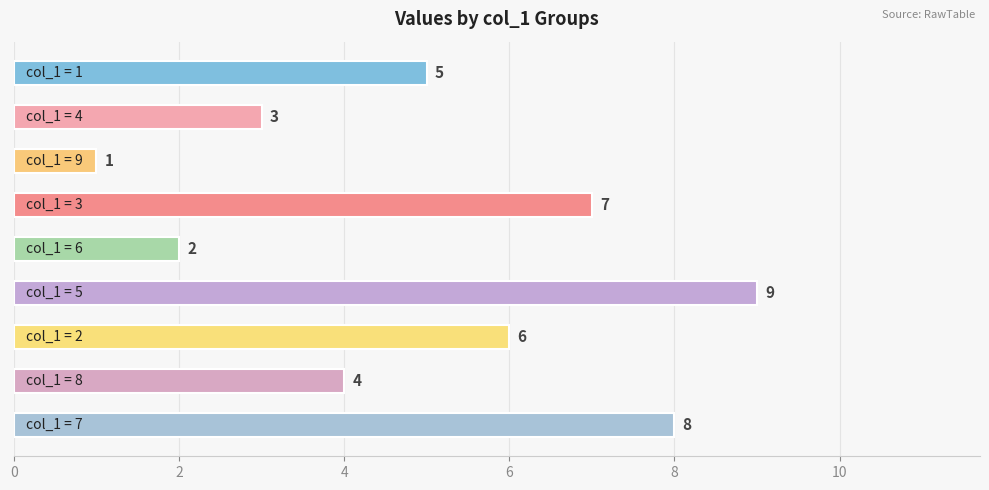

How many series are shown in this chart?

1